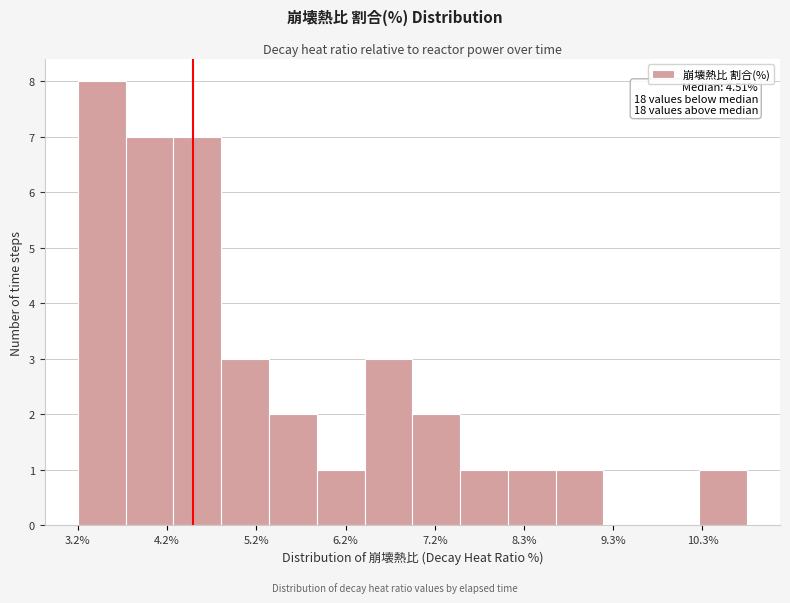

Around what value on the x-axis is the tallest bar? Give the approximate position of its centre, as read against the axis.

3.4